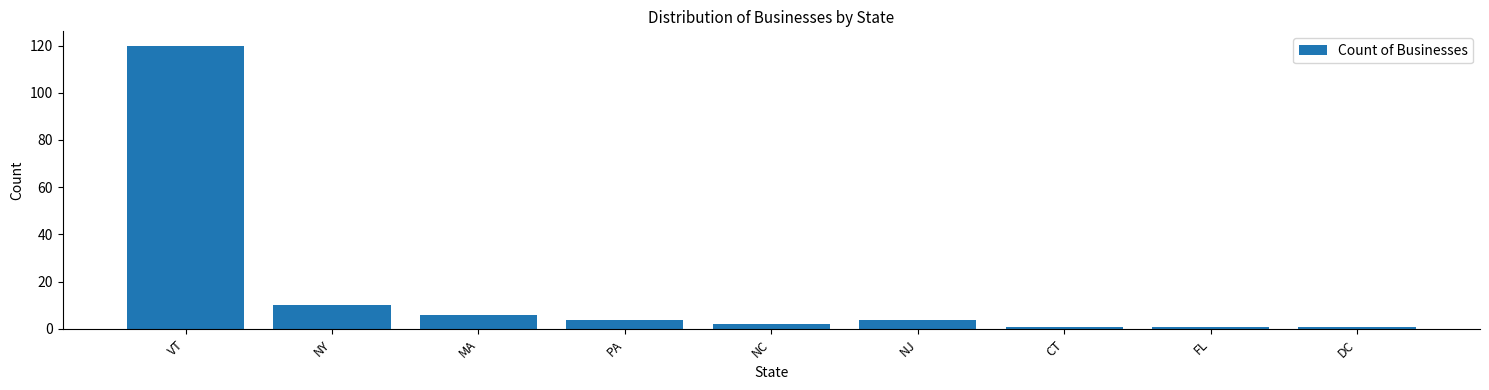

Reading left to right, list all the values displayed in this chart.

120	10	6	4	2	4	1	1	1